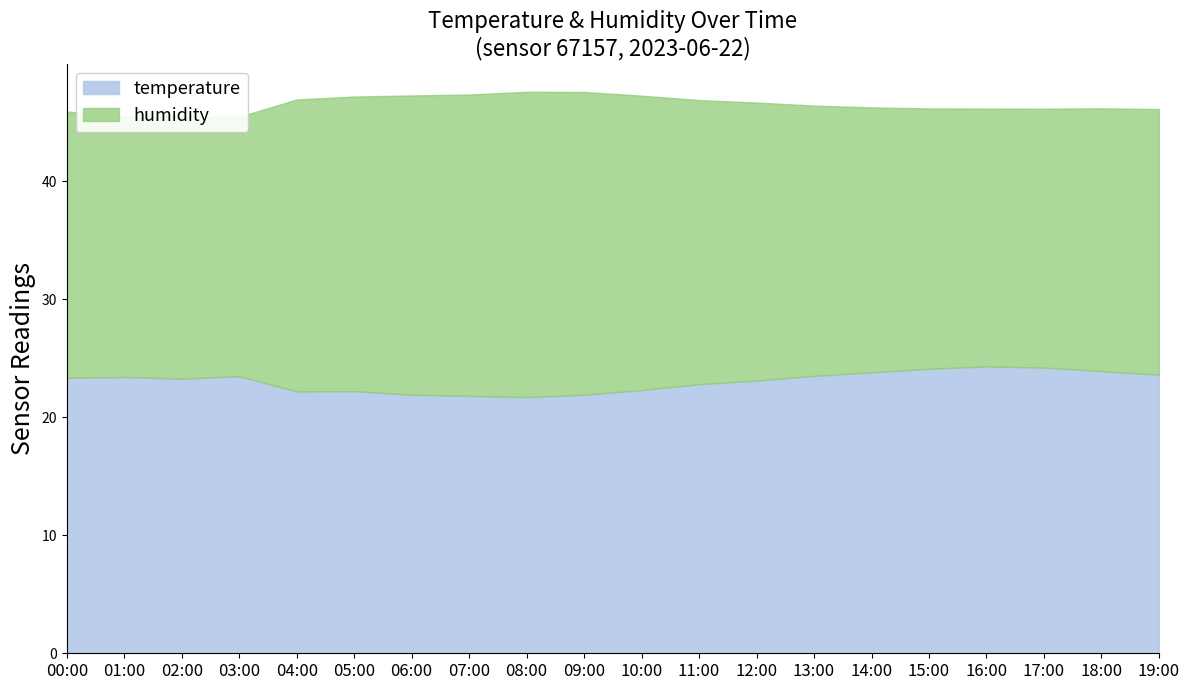

Is the value of temperature at 09:00 greater than the value of humidity at 08:00?

No